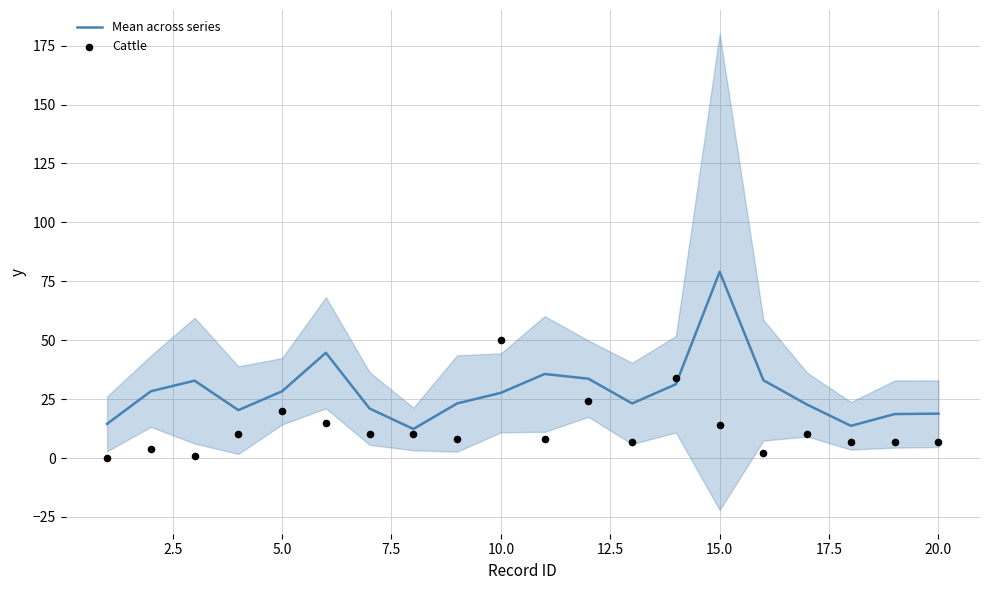

Which category has the highest value in the Mean across series series?

15.0